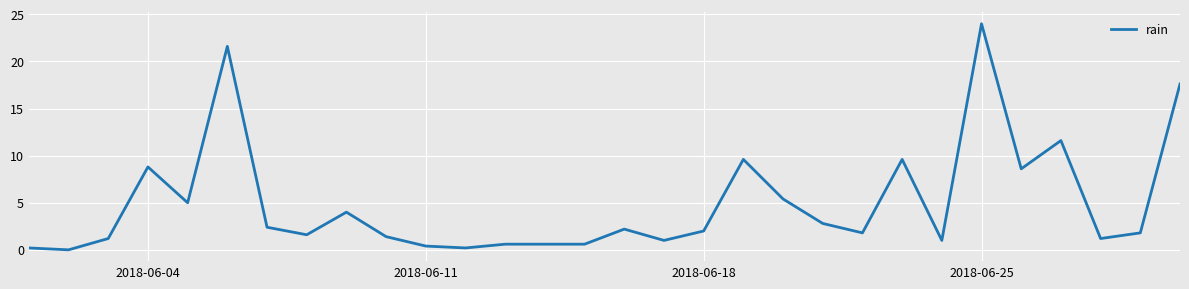

What is the maximum value shown in the chart?

24.0